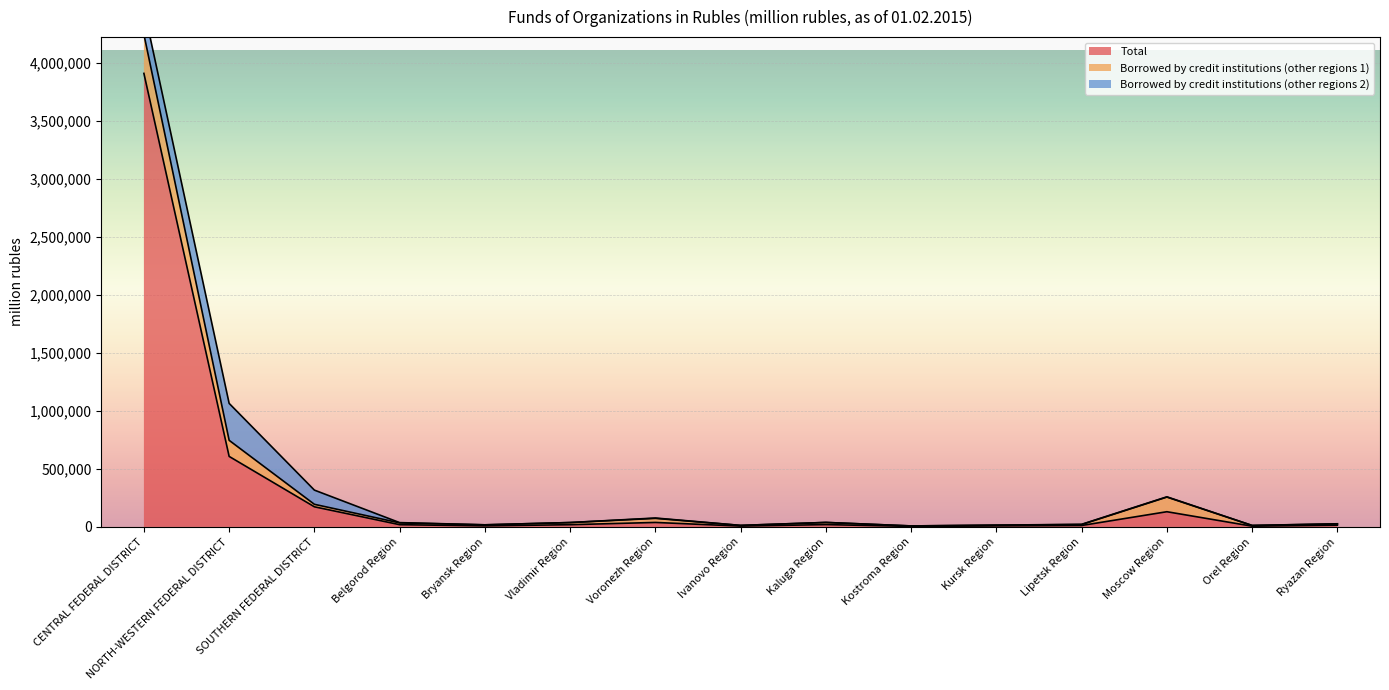

How many interior local peaks does the Borrowed by credit institutions (other regions 1) series have?

3